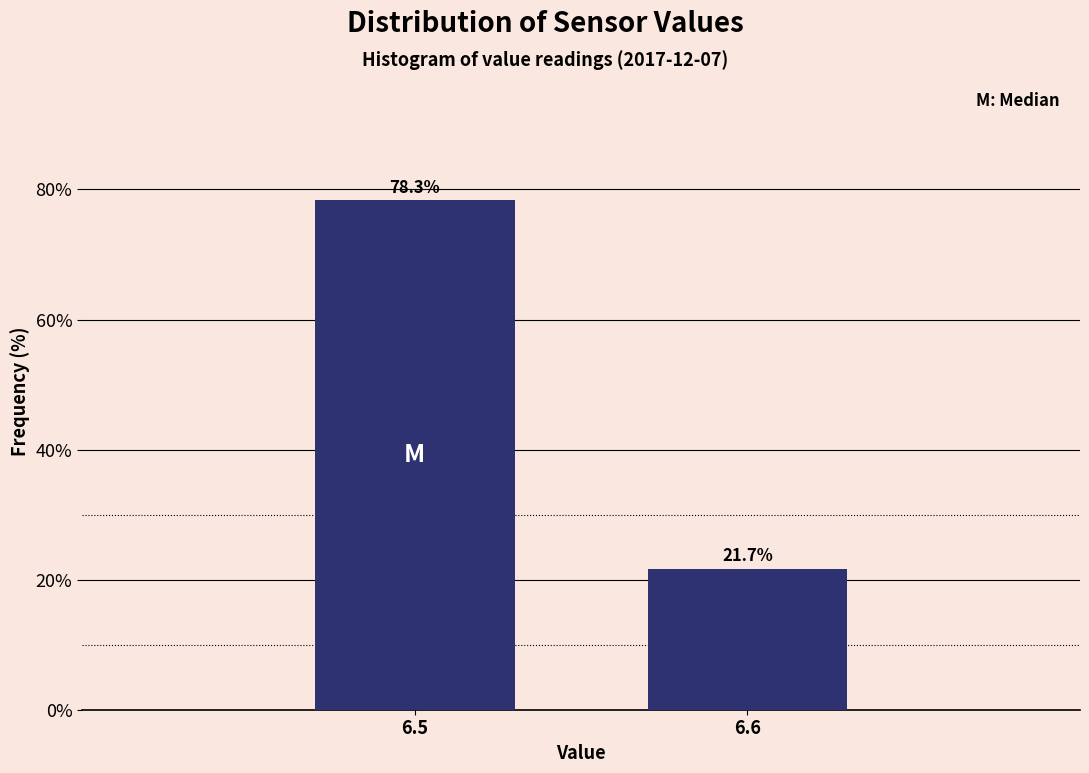

Reading left to right, transcribe all the data shown in this chart.

6.5=78.3	6.6=21.7